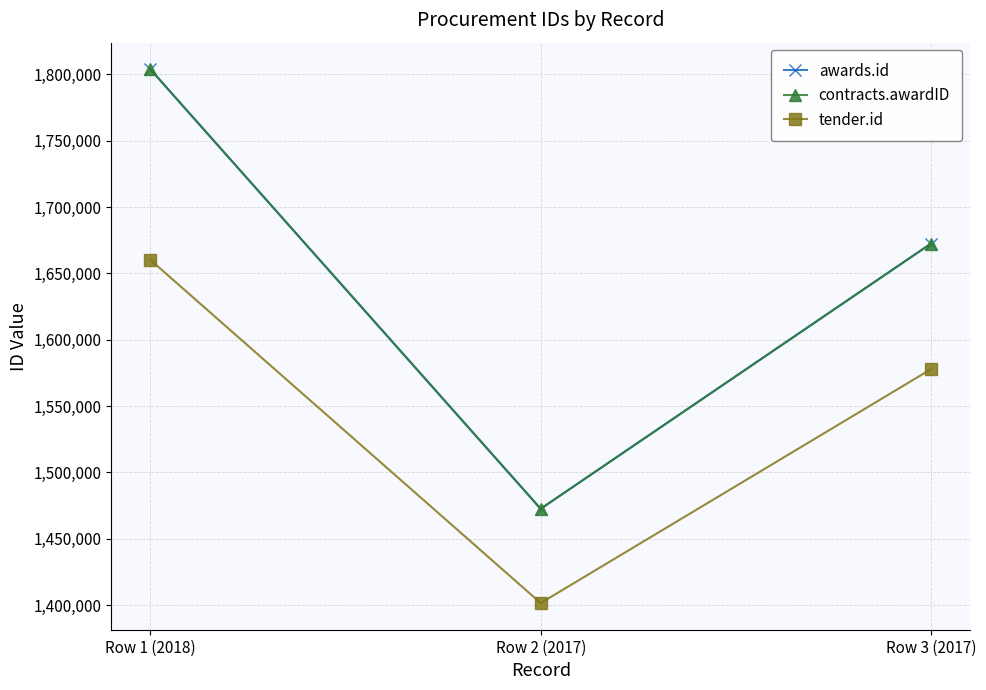

Does the chart have visible grid lines?

Yes